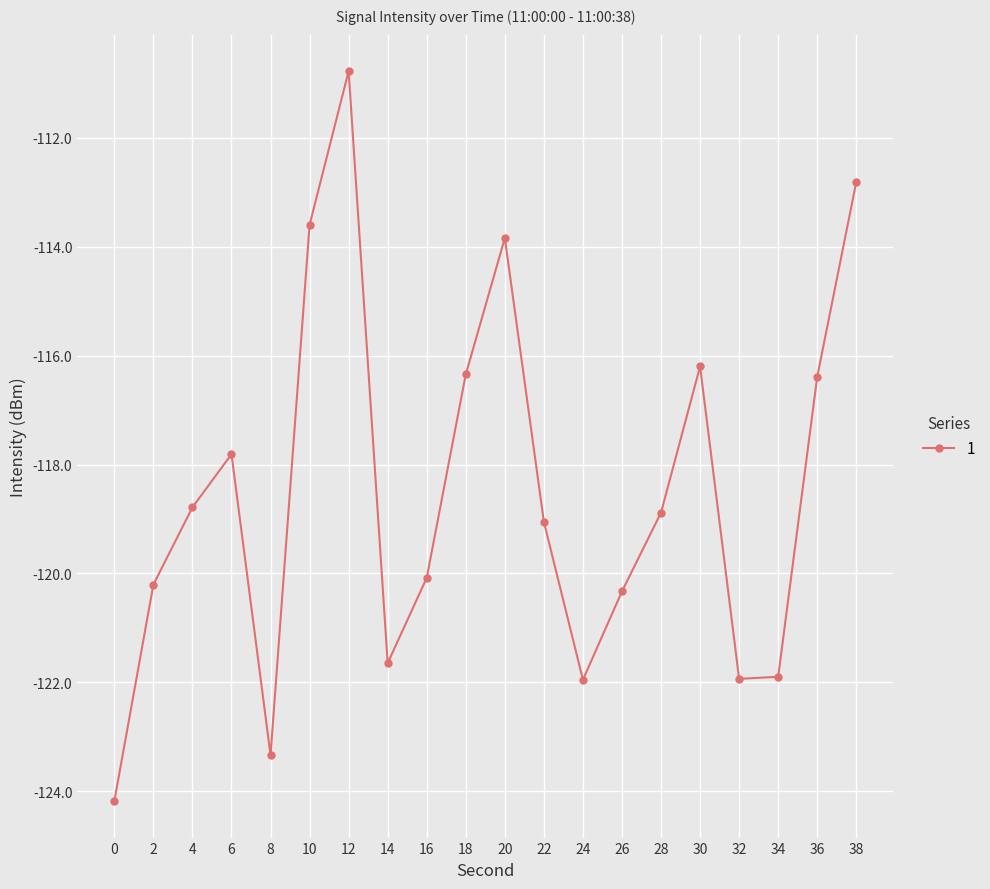

Is it true that the value at 10 is -113.6?

True